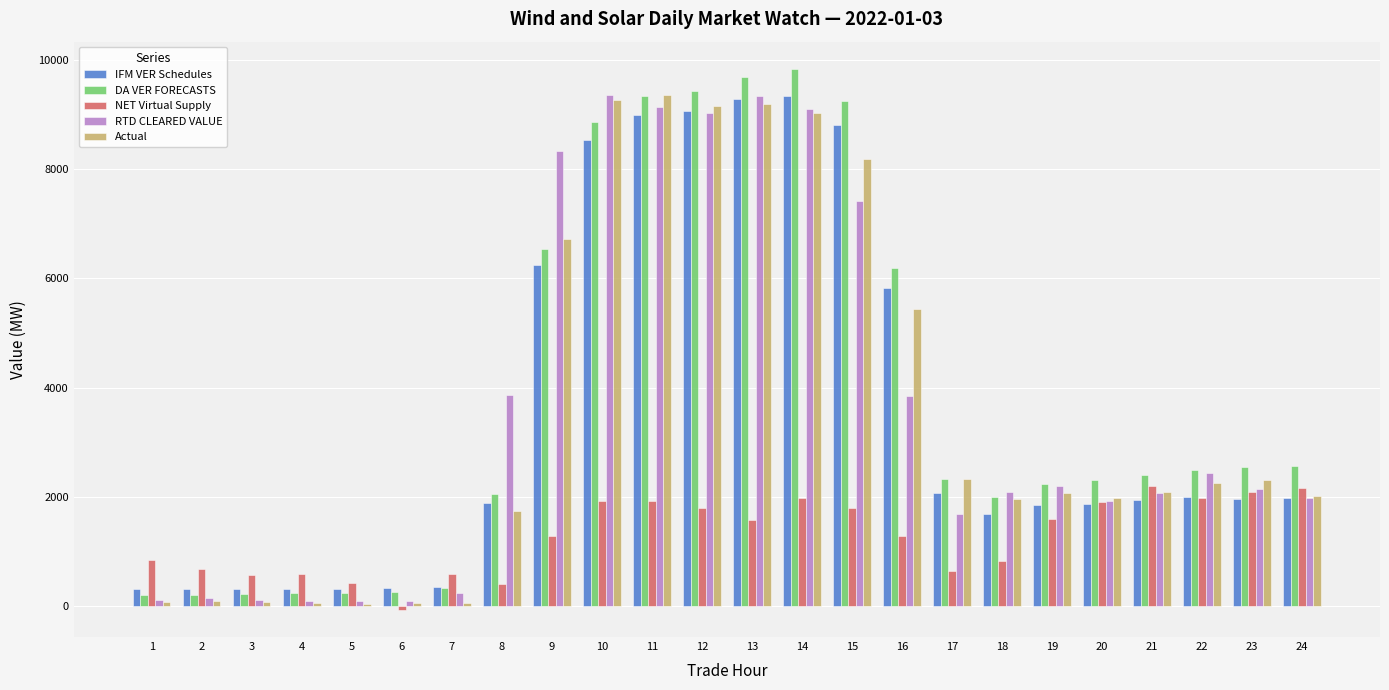

What is the difference between the highest and lowest values at 14?

7852.1